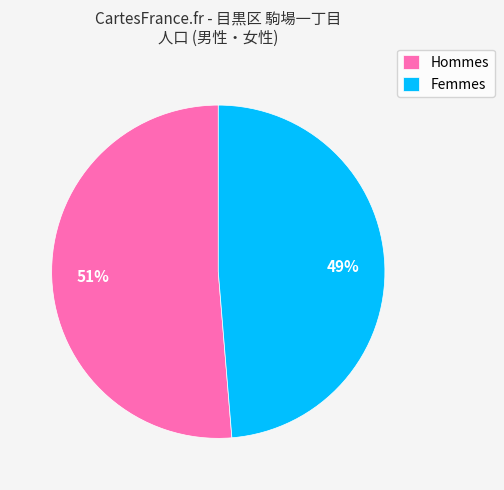

True or false: Hommes accounts for 38% of the total.

False